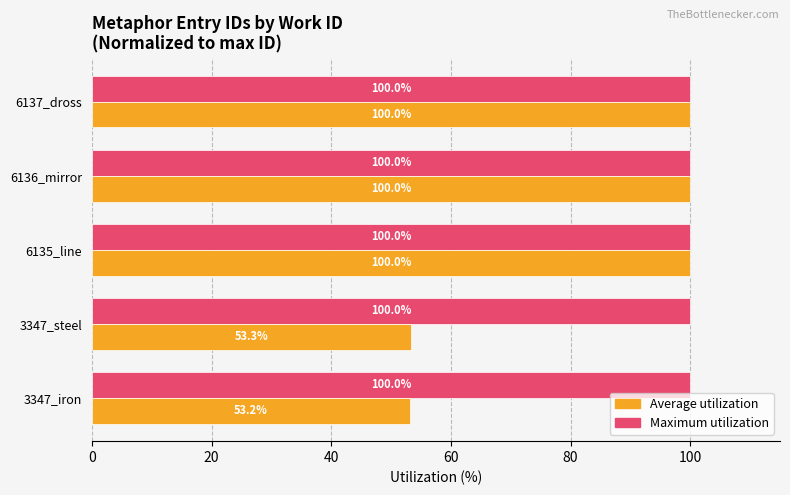

Which series has the widest spread of values?

Average utilization